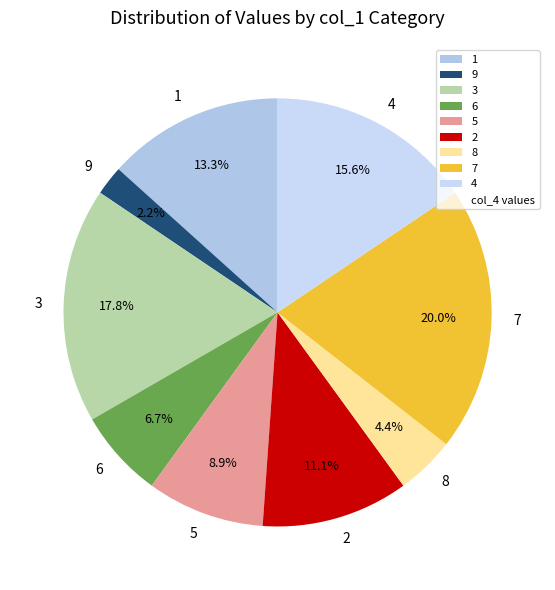

Combined, do 7 and 6 account for over 50%?

No